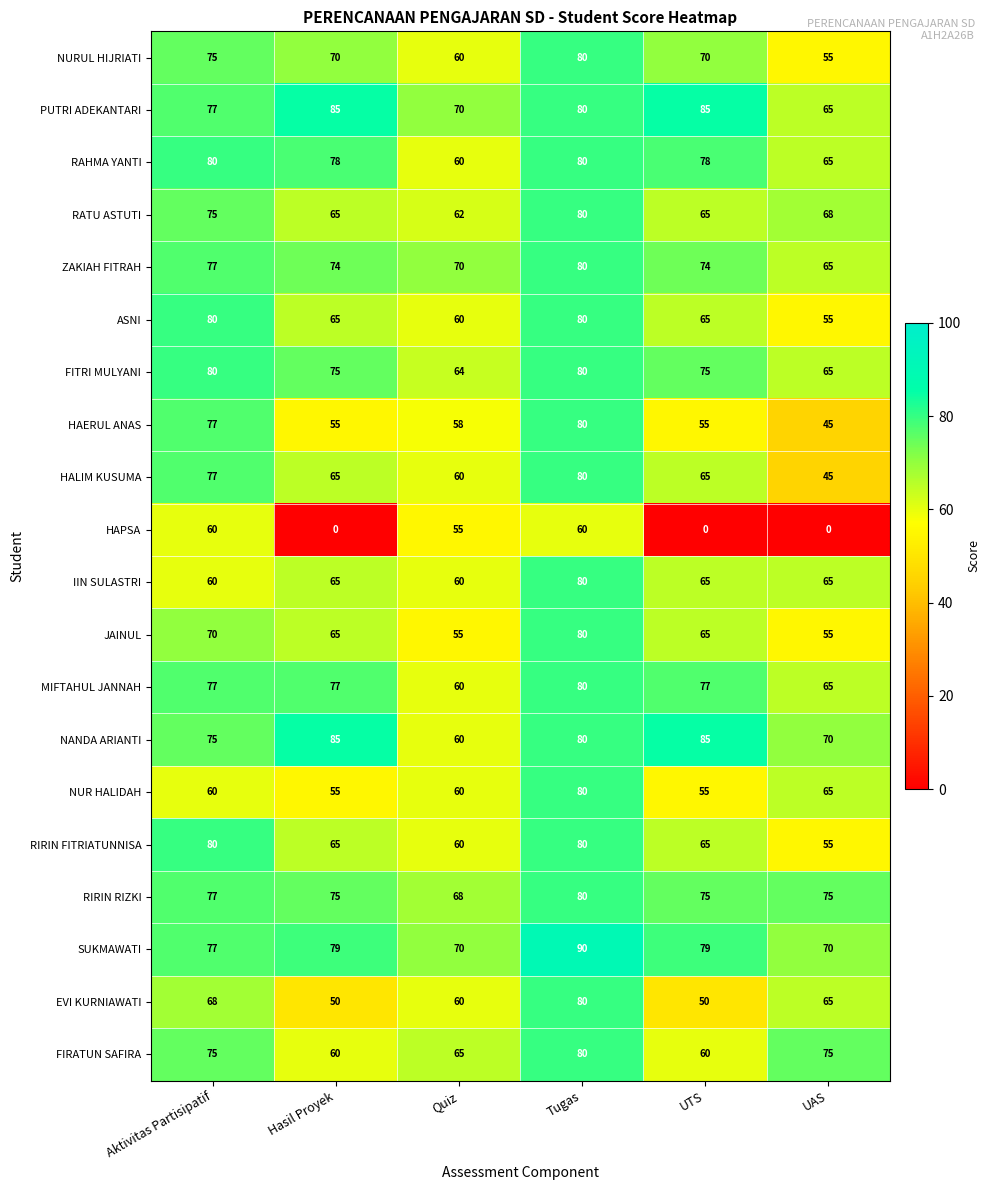

What is the total value across all series at UAS?

1188